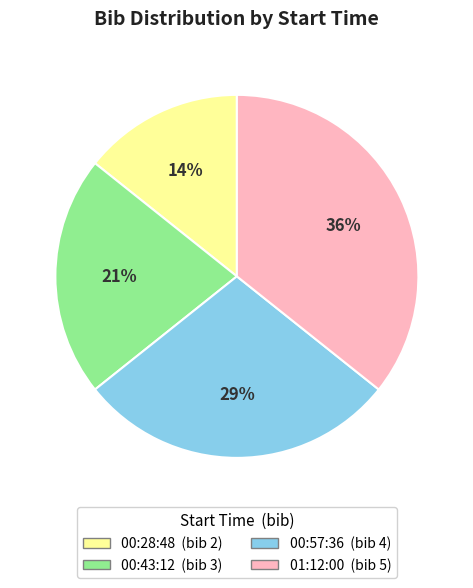

Do 00:43:12 and 01:12:00 together represent more than half of the pie?

Yes